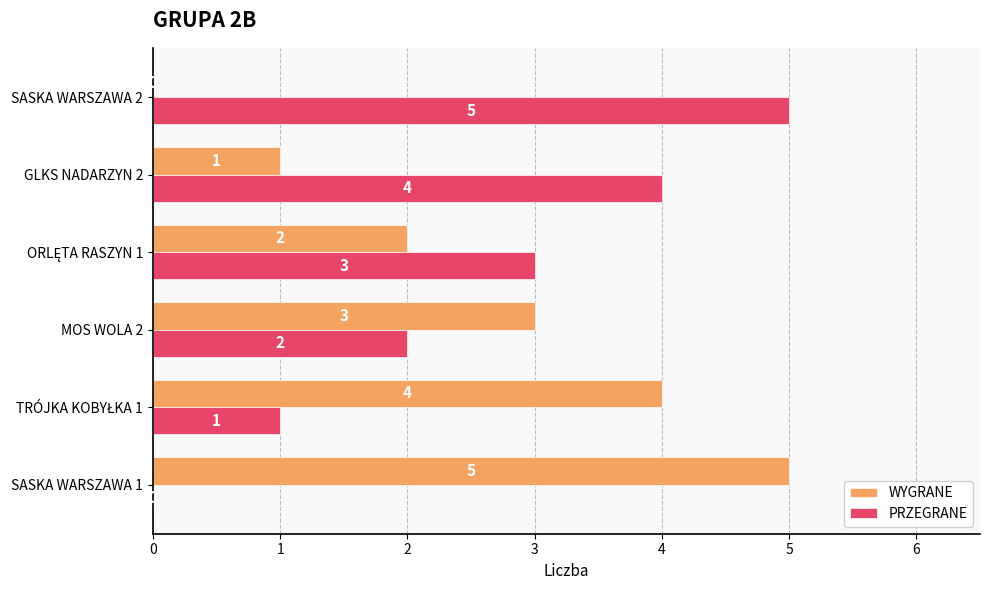

The WYGRANE series shows 5 at SASKA WARSZAWA 1. True or false?

True